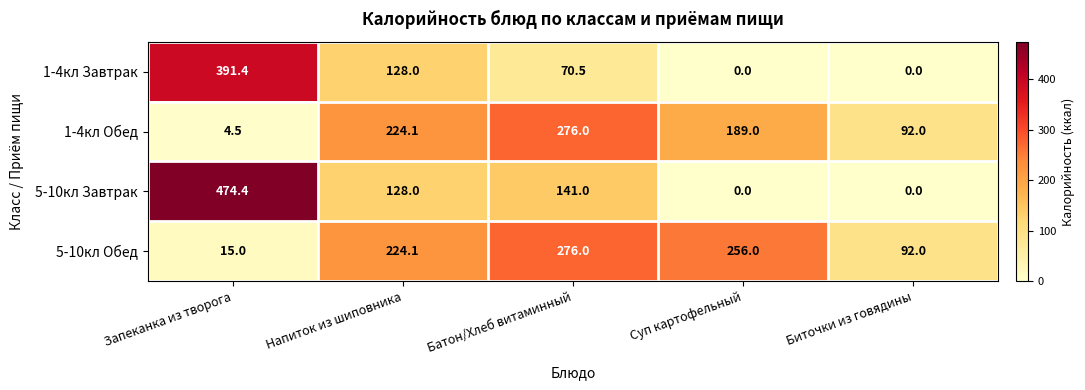

Which series has the largest range (max minus min)?

5-10кл Завтрак